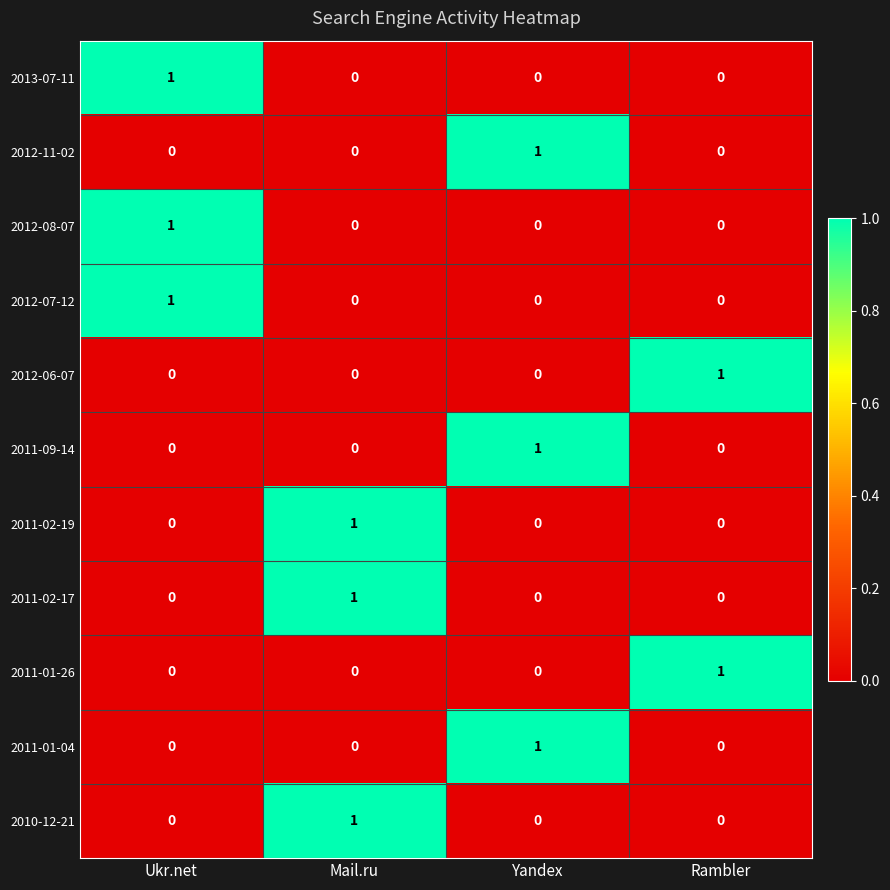

How many 2010-12-21 values are between 0 and 1?

4